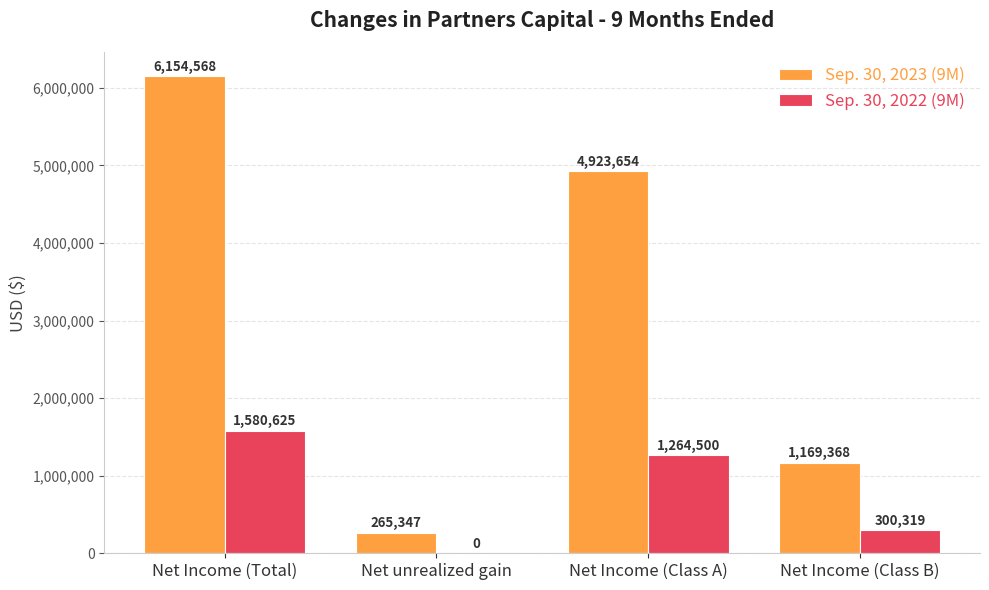

How many distinct data groups are displayed?

2